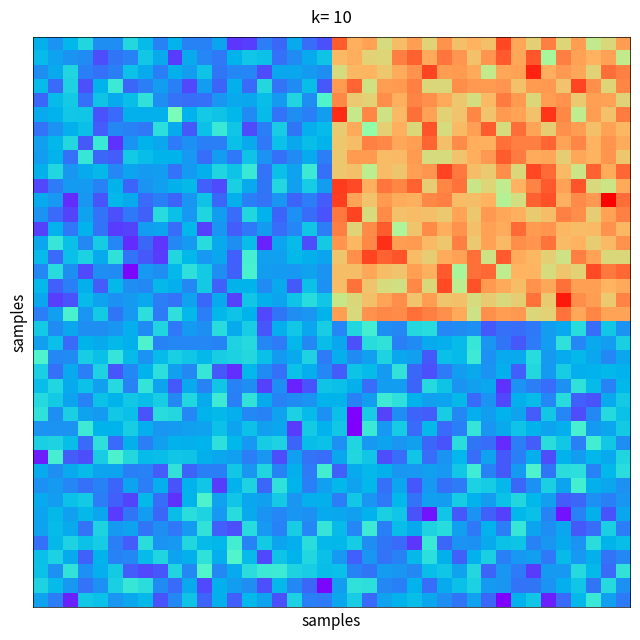

How many distinct data groups are displayed?

40